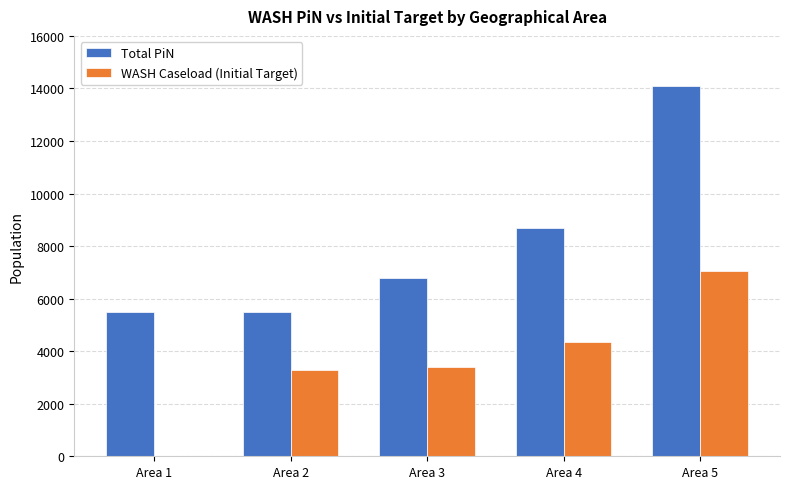

Reading left to right, what are all the values shown in this chart?

Total PiN: Area 1=5500	Area 2=5500	Area 3=6800	Area 4=8700	Area 5=14100
WASH Caseload (Initial Target): Area 1=0	Area 2=3300	Area 3=3400	Area 4=4350	Area 5=7050